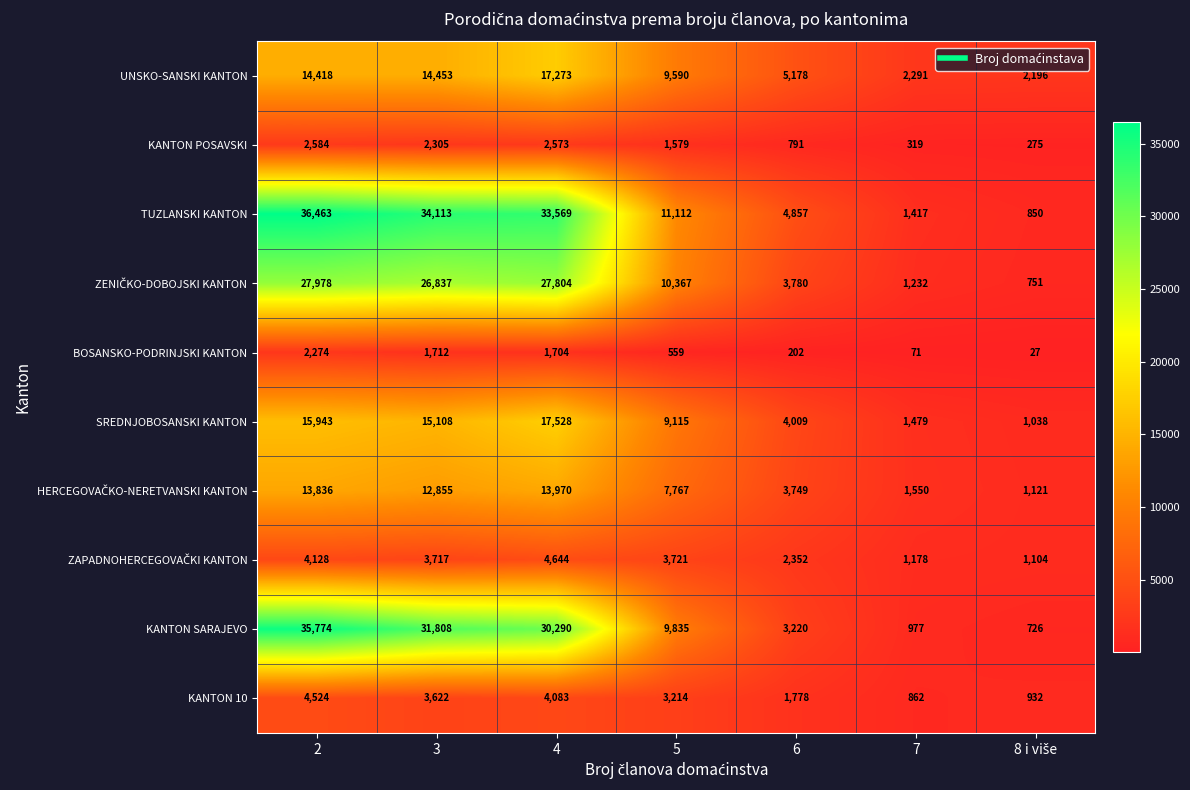

Which series has the largest total across all categories?

TUZLANSKI KANTON